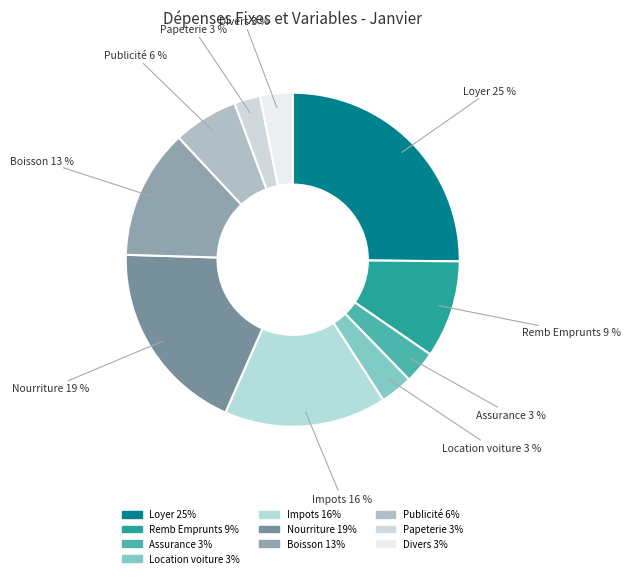

To the nearest percent, what is the average slice percentage?

10%